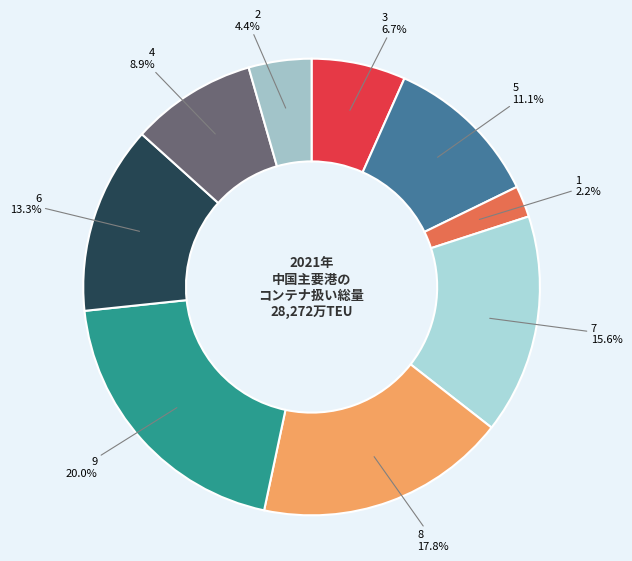

True or false: 6 accounts for 26% of the total.

False